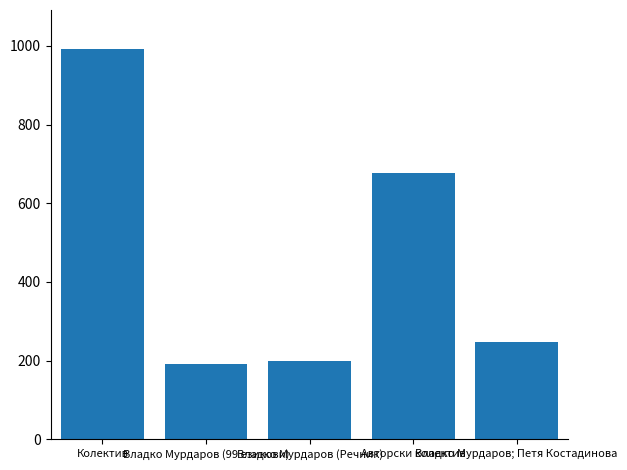

What is the average value?

462